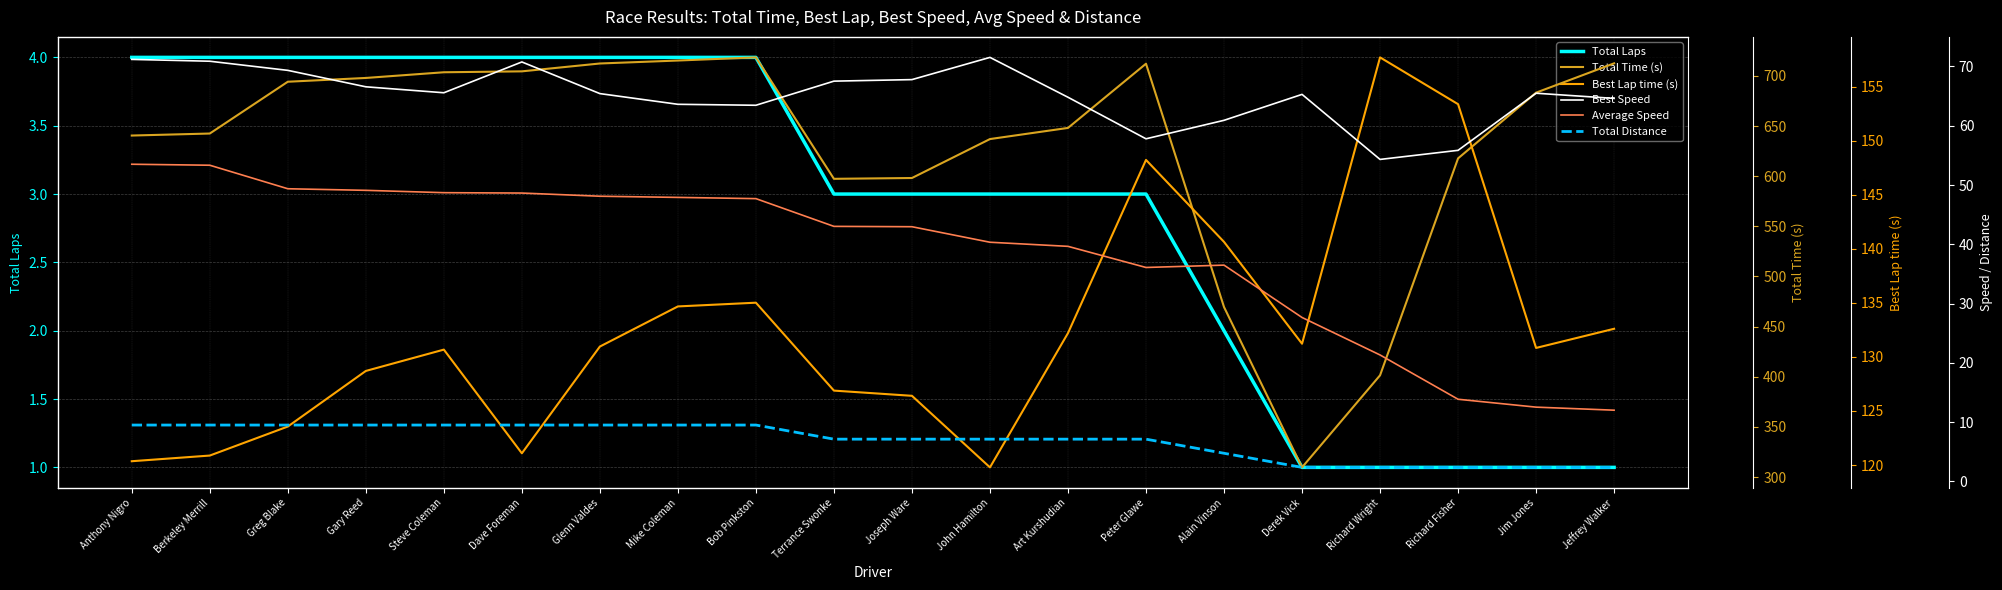

The value of Total Laps at Alain Vinson is 1.2. True or false?

False